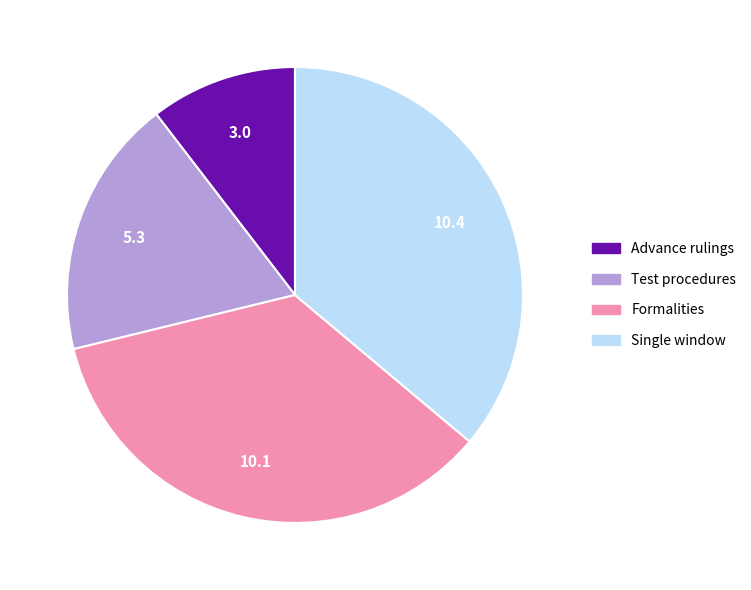

Does Advance rulings represent more than half of the total?

No